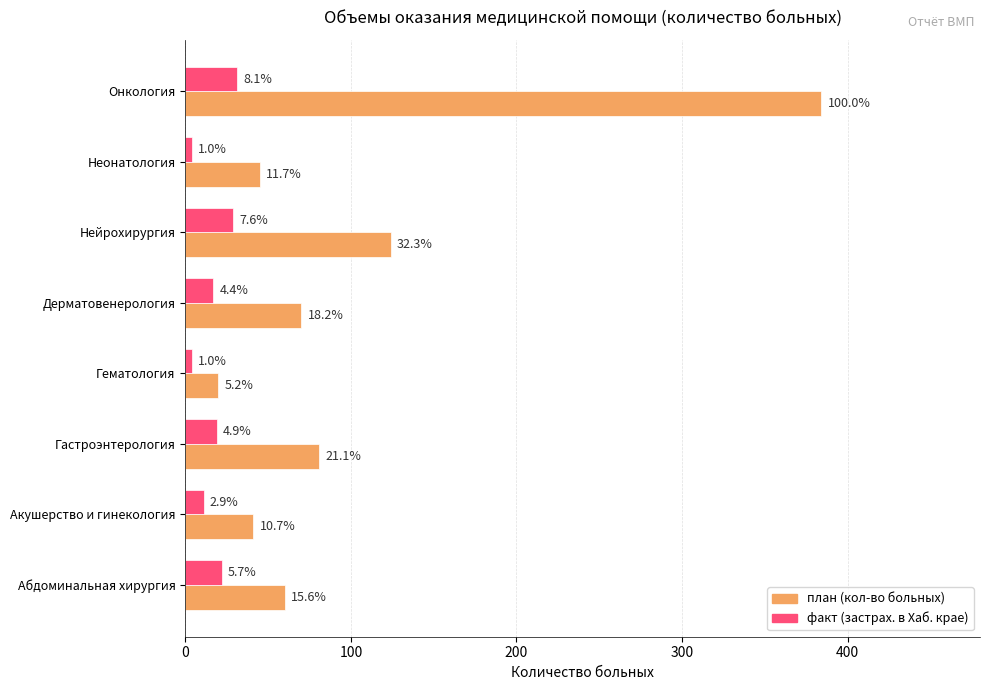

What are all the series names shown in the legend?

план (кол-во больных), факт (застрах. в Хаб. крае)